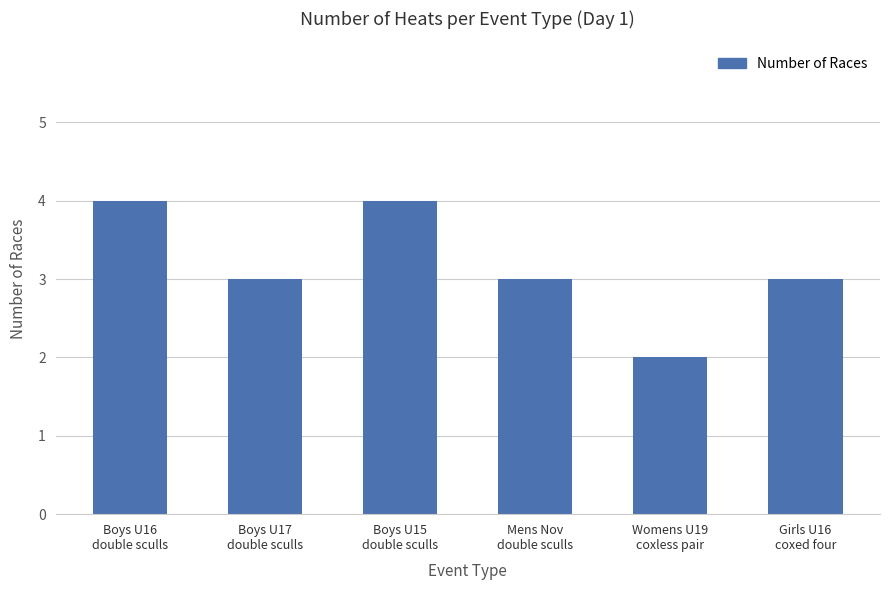

The value at Womens U19
coxless pair is 0. True or false?

False